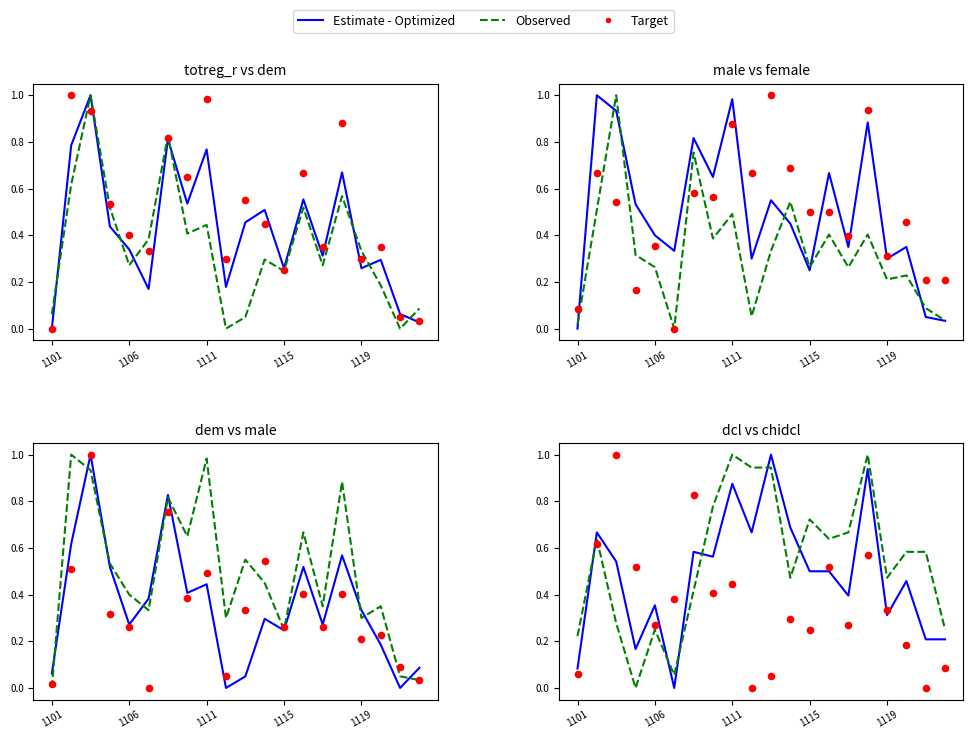

Which series has the widest spread of Y values?

Estimate - Optimized